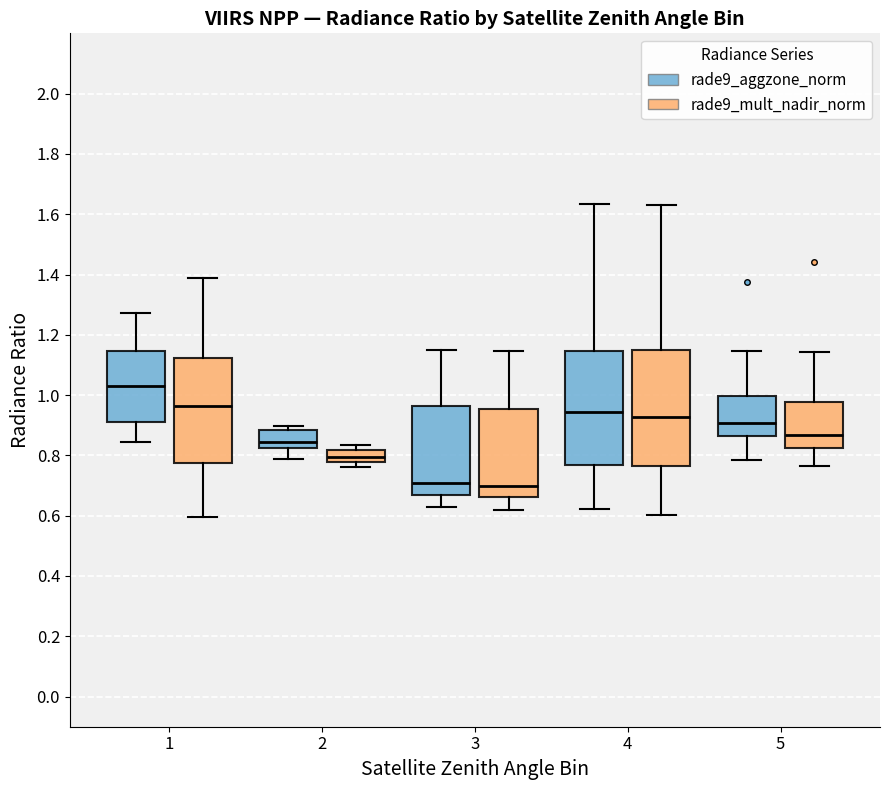

Reading left to right, transcribe this box plot: for each box, give where its median line is, the range the box spans, and where its two whiskers end, as read against the y-axis. The values are not printed on the chart, so give them approximately, as read against the axis.

1 (rade9_aggzone_norm): median 1.04, box 0.92 to 1.14, whiskers 0.84 to 1.28
1 (rade9_mult_nadir_norm): median 0.96, box 0.78 to 1.12, whiskers 0.60 to 1.38
2 (rade9_aggzone_norm): median 0.84, box 0.82 to 0.88, whiskers 0.78 to 0.90
2 (rade9_mult_nadir_norm): median 0.80, box 0.78 to 0.82, whiskers 0.76 to 0.84
3 (rade9_aggzone_norm): median 0.70, box 0.66 to 0.96, whiskers 0.62 to 1.14
3 (rade9_mult_nadir_norm): median 0.70, box 0.66 to 0.96, whiskers 0.62 to 1.14
4 (rade9_aggzone_norm): median 0.94, box 0.76 to 1.14, whiskers 0.62 to 1.64
4 (rade9_mult_nadir_norm): median 0.92, box 0.76 to 1.14, whiskers 0.60 to 1.64
5 (rade9_aggzone_norm): median 0.90, box 0.86 to 1.00, whiskers 0.78 to 1.14
5 (rade9_mult_nadir_norm): median 0.86, box 0.82 to 0.98, whiskers 0.76 to 1.14